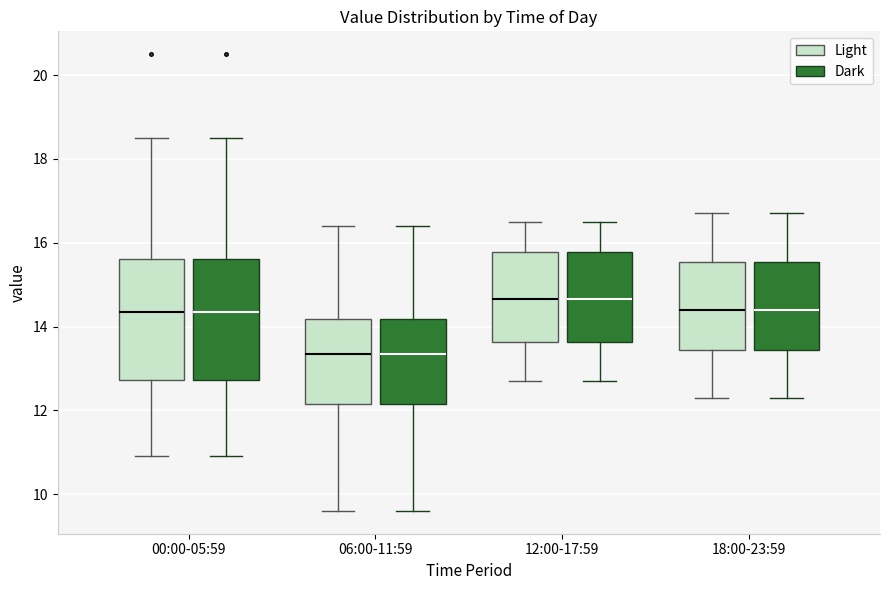

Reading left to right, transcribe this box plot: for each box, give where its median line is, the range the box spans, and where its two whiskers end, as read against the y-axis. The values are not printed on the chart, so give them approximately, as read against the axis.

00:00-05:59 (Light): median 14.4, box 12.8 to 15.6, whiskers 11.0 to 18.6
00:00-05:59 (Dark): median 14.4, box 12.8 to 15.6, whiskers 11.0 to 18.6
06:00-11:59 (Light): median 13.4, box 12.2 to 14.2, whiskers 9.6 to 16.4
06:00-11:59 (Dark): median 13.4, box 12.2 to 14.2, whiskers 9.6 to 16.4
12:00-17:59 (Light): median 14.6, box 13.6 to 15.8, whiskers 12.8 to 16.6
12:00-17:59 (Dark): median 14.6, box 13.6 to 15.8, whiskers 12.8 to 16.6
18:00-23:59 (Light): median 14.4, box 13.4 to 15.6, whiskers 12.4 to 16.8
18:00-23:59 (Dark): median 14.4, box 13.4 to 15.6, whiskers 12.4 to 16.8